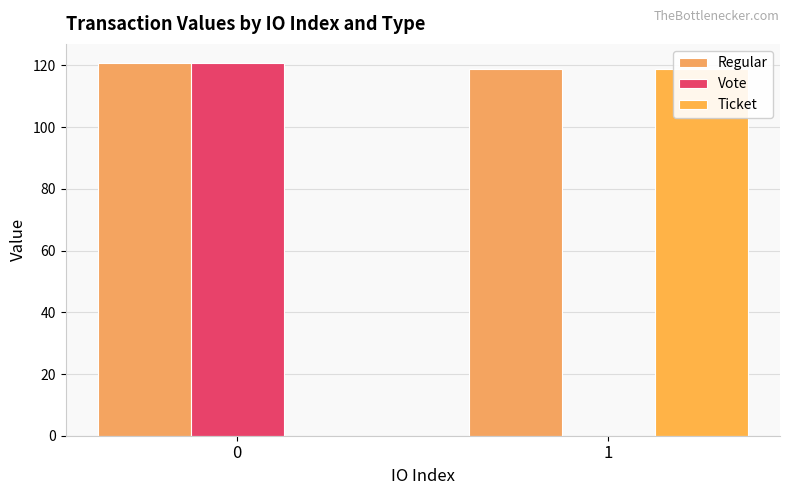

List the labels in order of Vote value, smallest first.

1, 0